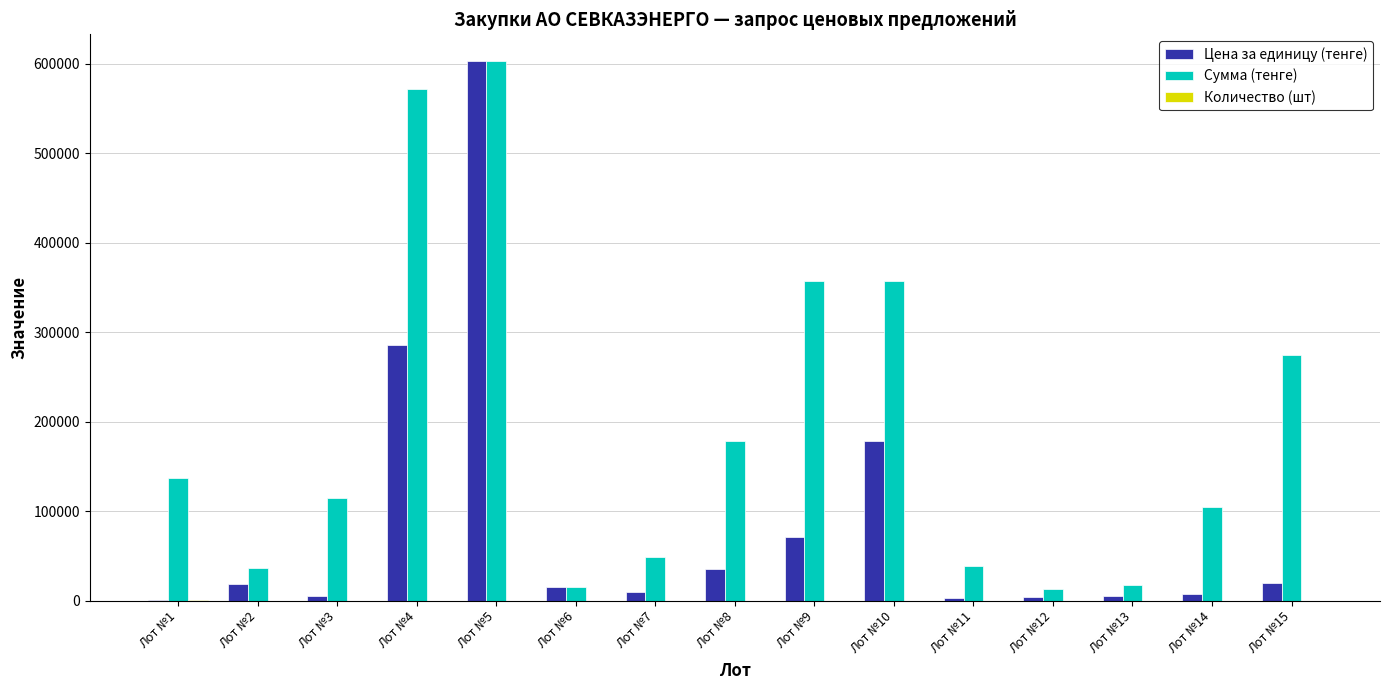

What is the maximum value shown in the chart?

602679